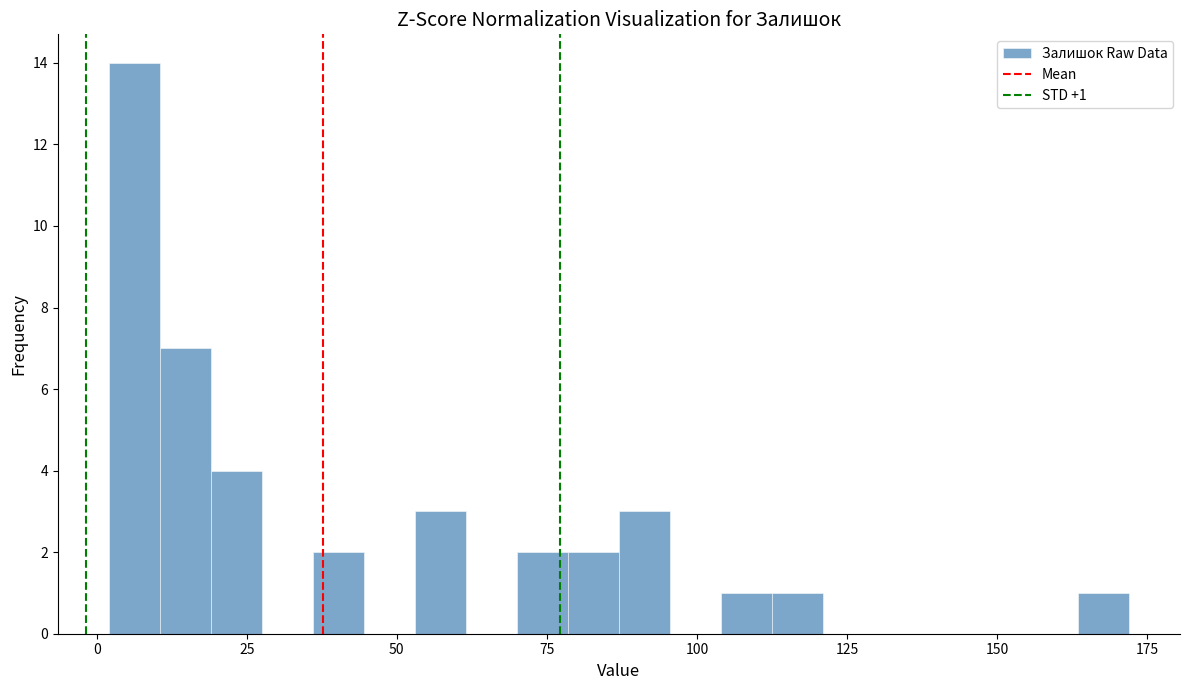

Read against the x-axis, roughly where is the centre of the tallest bar?

5